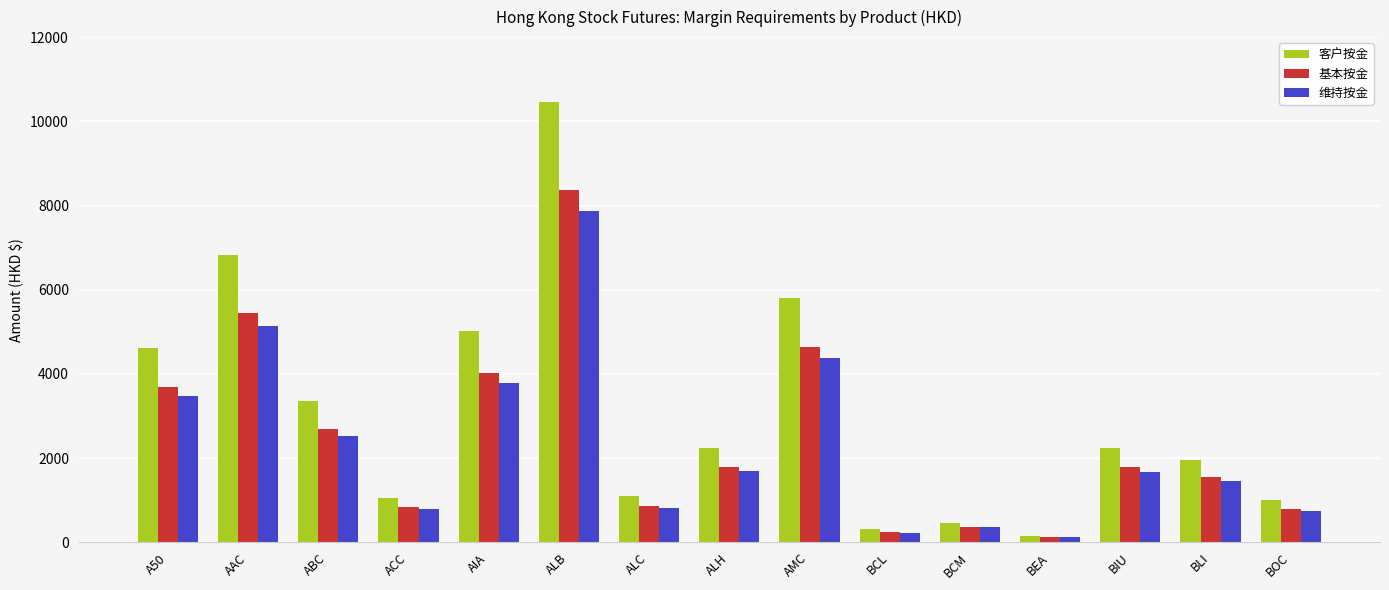

How many data points in 客户按金 are less than 2234?

7